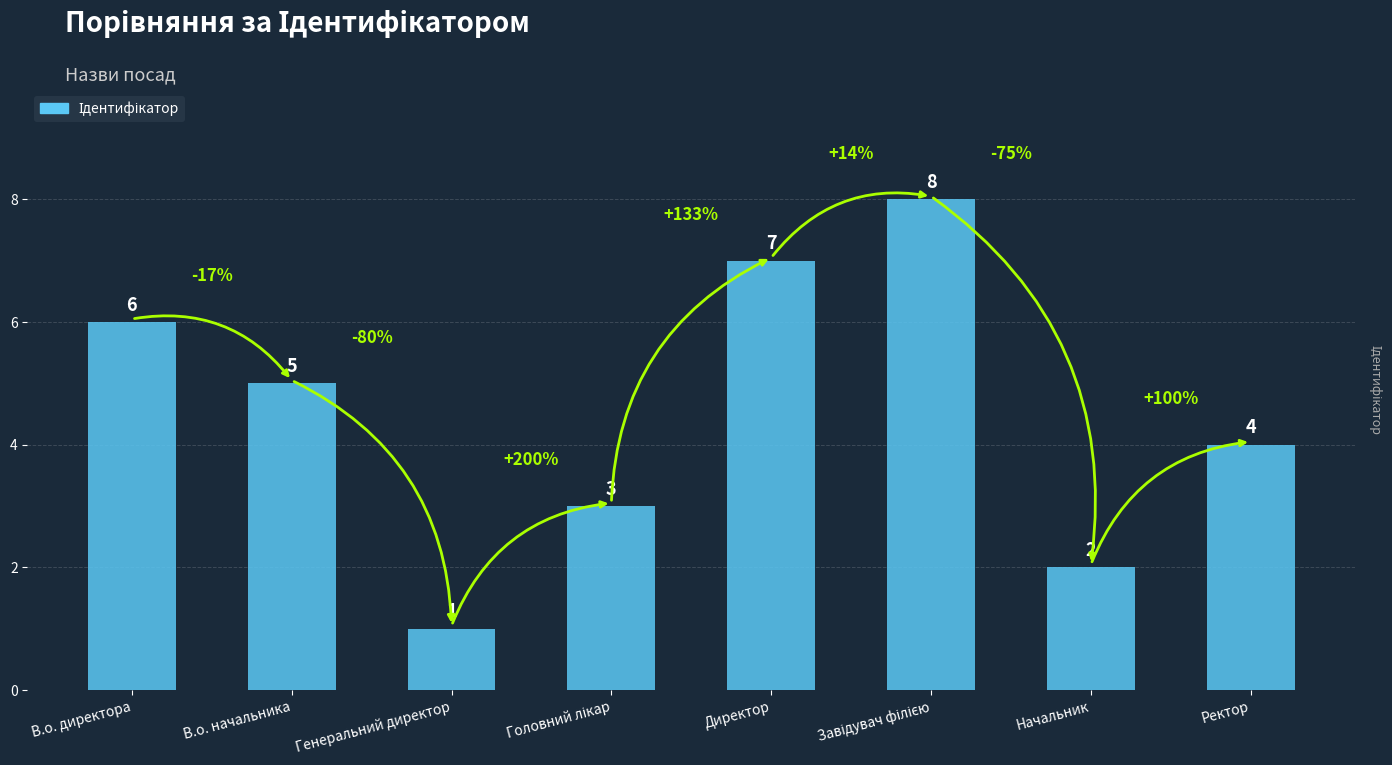

Does the chart contain any negative values?

No